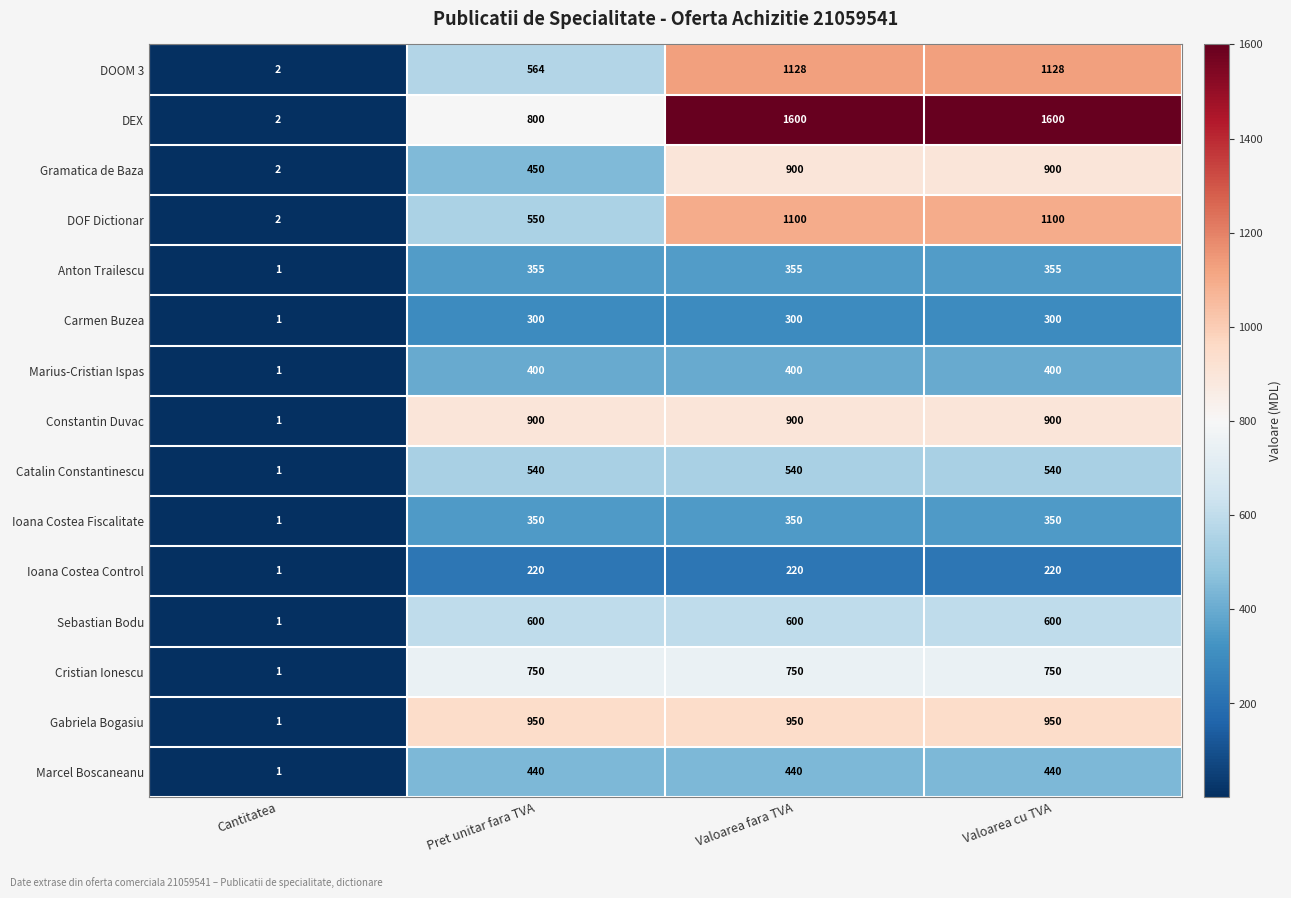

What is the sum of all DEX values?

4002